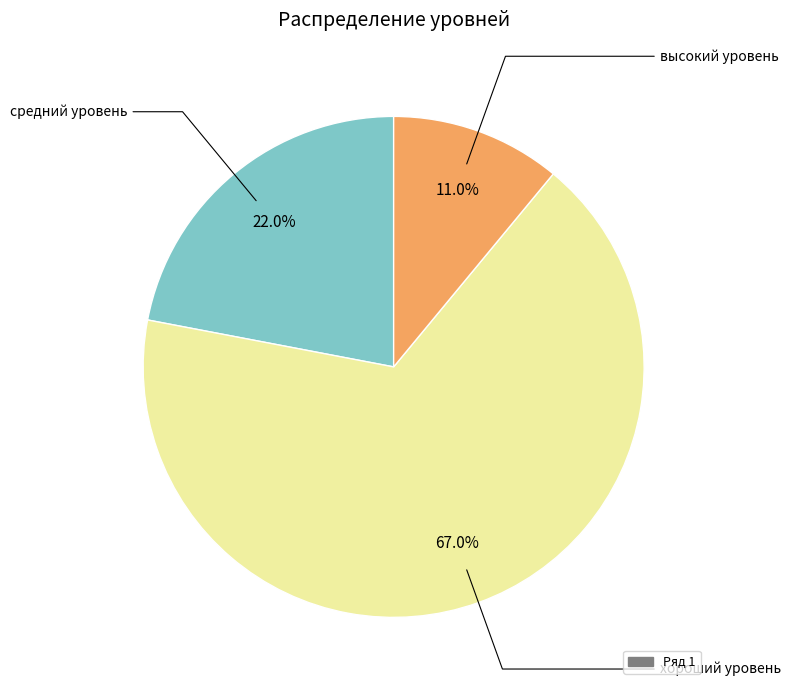

How many segments does this pie chart have?

3